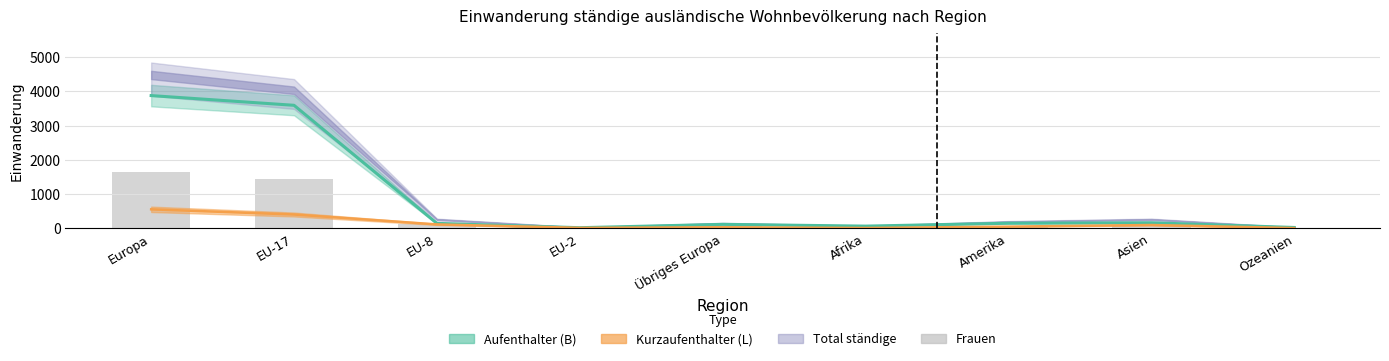

List the labels in order of value, largest first.

Europa, EU-17, EU-8, Übriges Europa, Amerika, Asien, Afrika, EU-2, Ozeanien